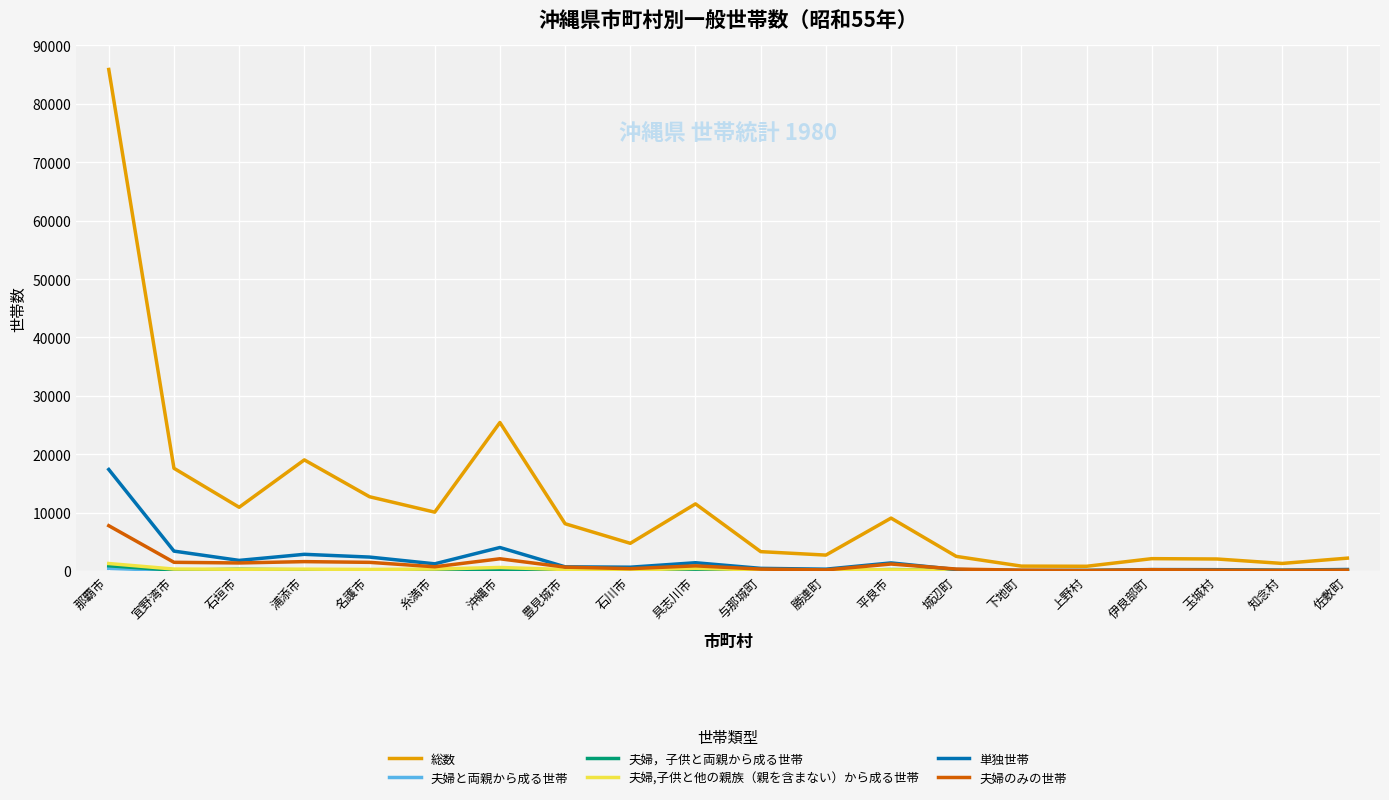

At which category is the sum across all series the highest?

那覇市